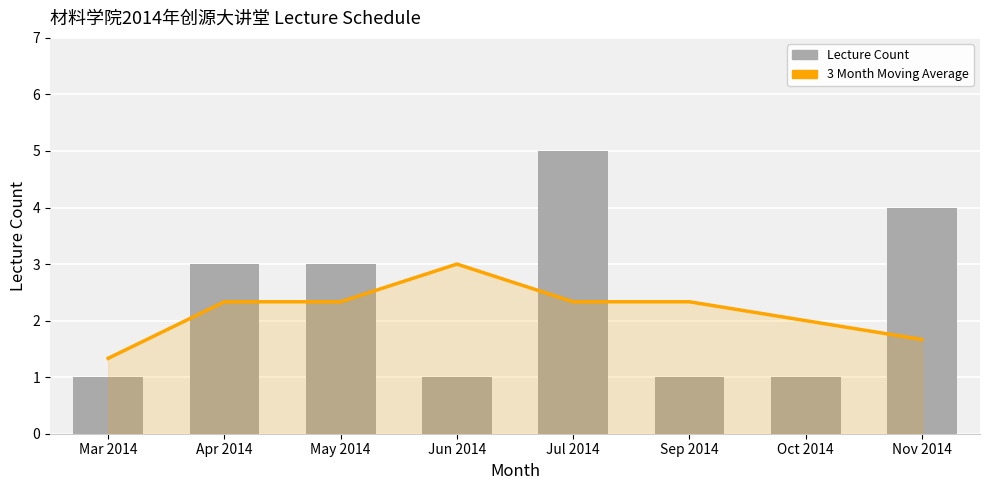

How many data points in 3 Month Moving Average are less than 2?

2